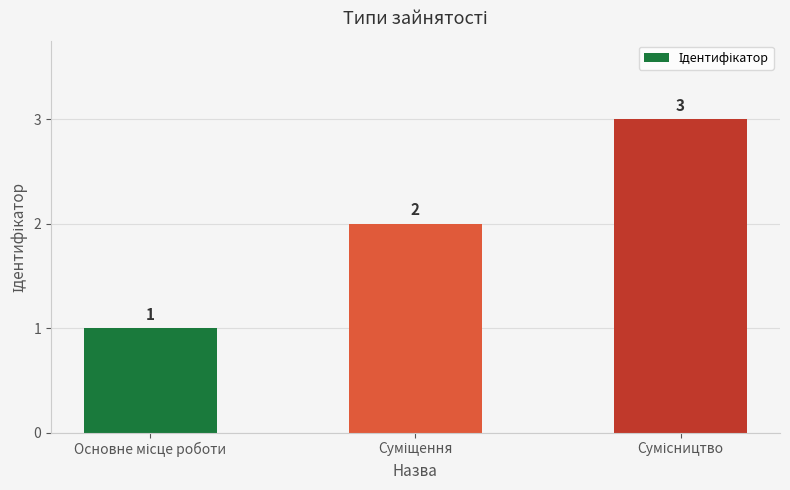

How many values are between 1 and 3?

3